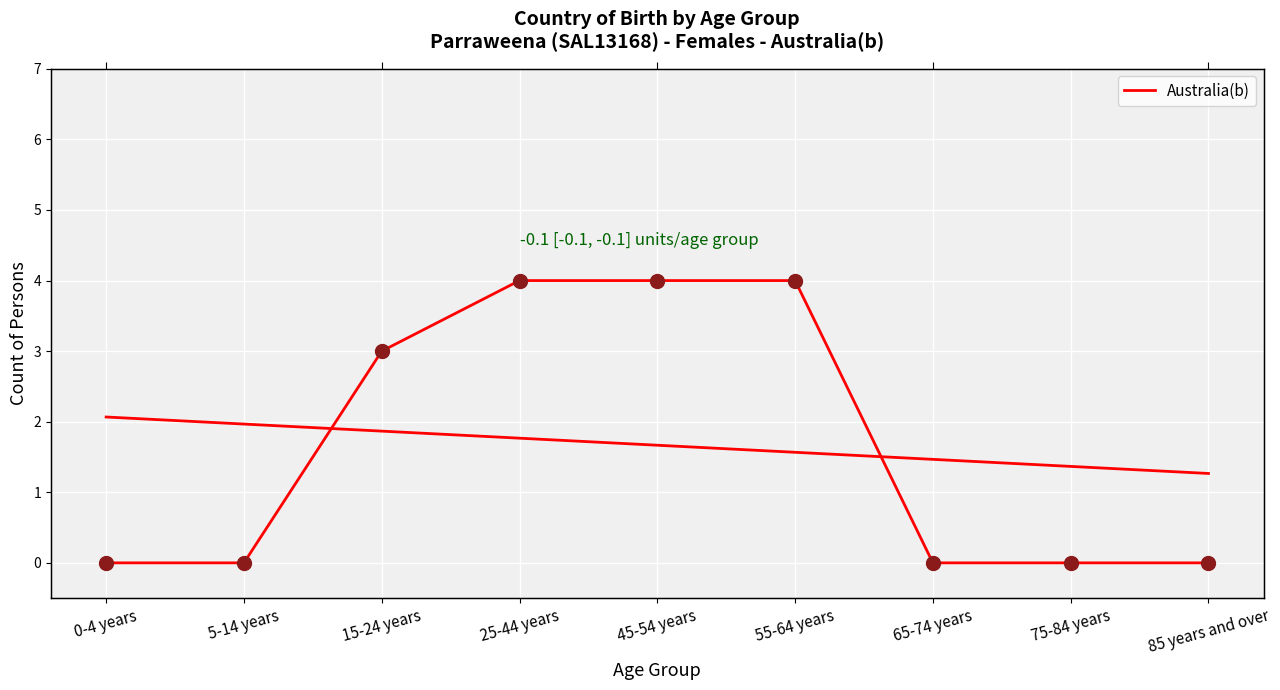

What is the ratio of the value at 25-44 years to the value at 55-64 years?

1.0